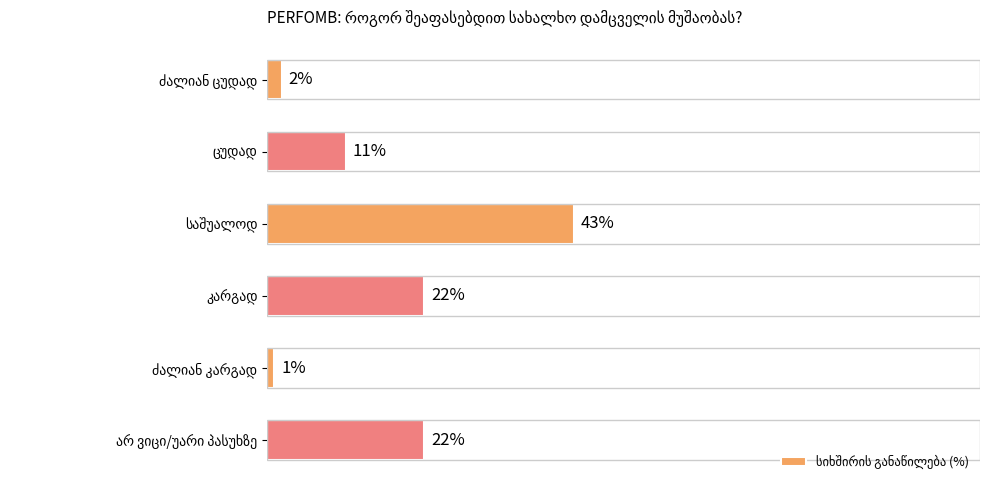

How many bars are there in total?

6